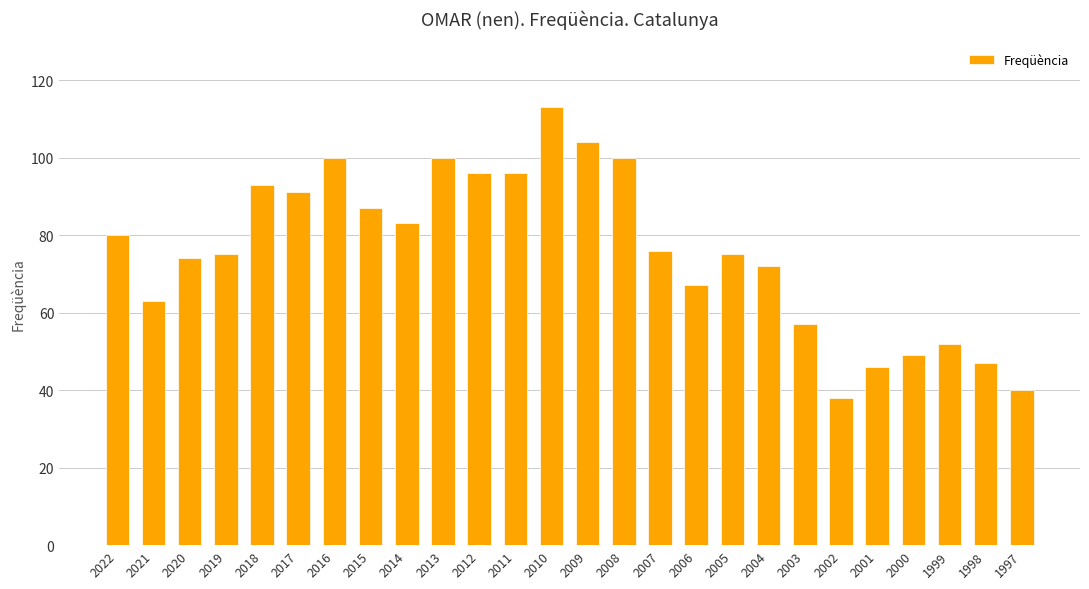

Which category has the highest value across all series?

2010